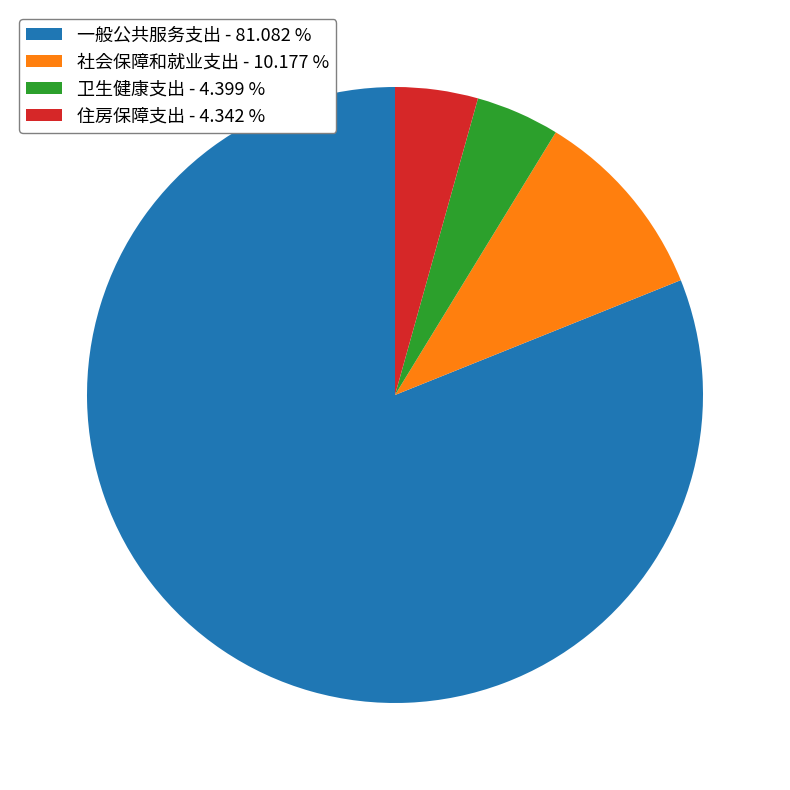

What is the ratio of the value at 卫生健康支出 - 4.399 % to the value at 社会保障和就业支出 - 10.177 %?

0.4